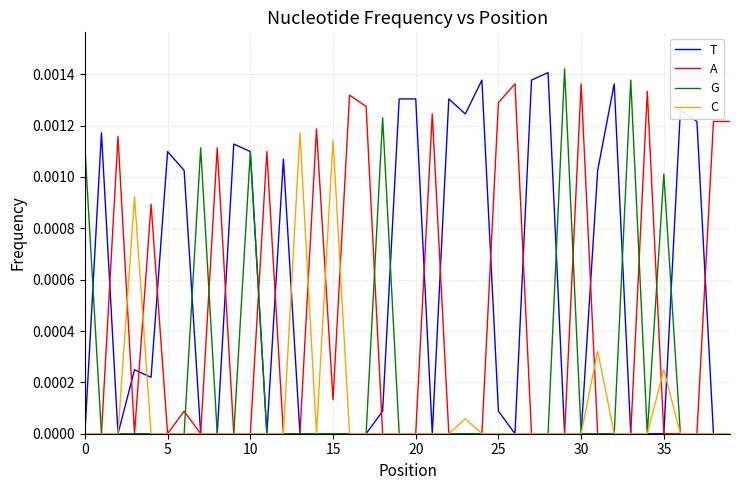

Which series has the widest spread of values?

G